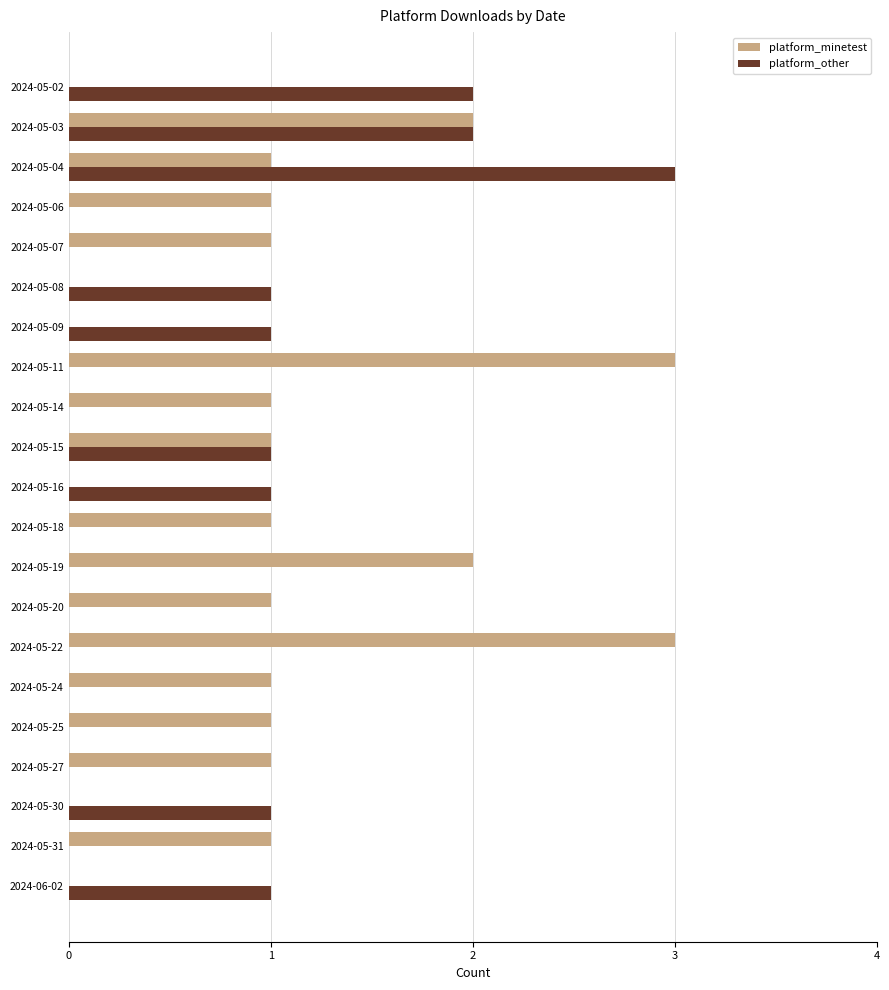

What is the maximum value shown in the chart?

3